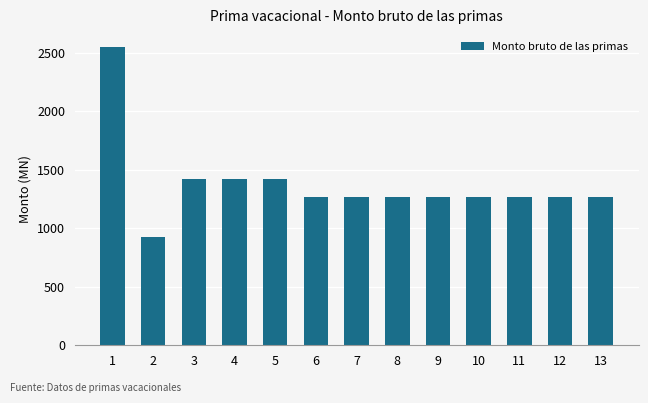

What is the ratio of the value at 5 to the value at 6?

1.1